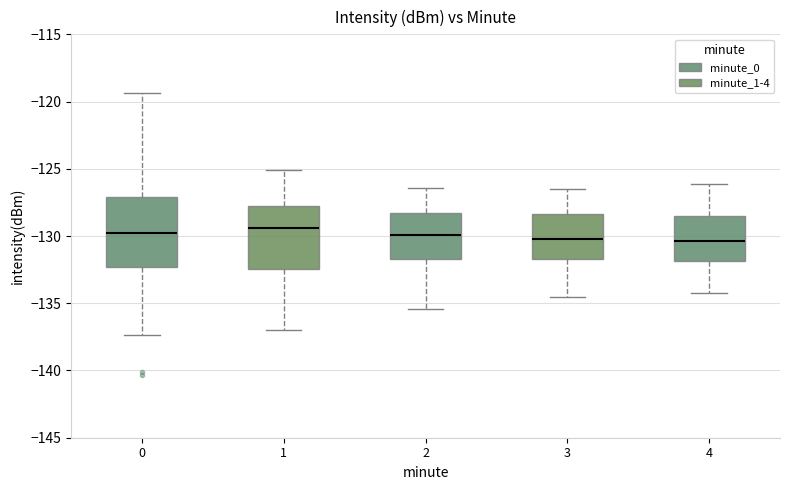

Where is the lower edge of the box at x = 4 on the y-axis? The values are not printed on the chart, so give them approximately, as read against the axis.

-132.0